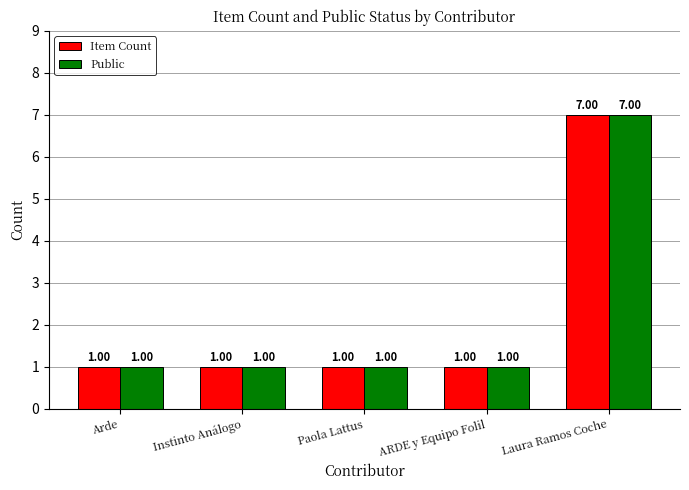

At which category is the sum across all series the highest?

Laura Ramos Coche